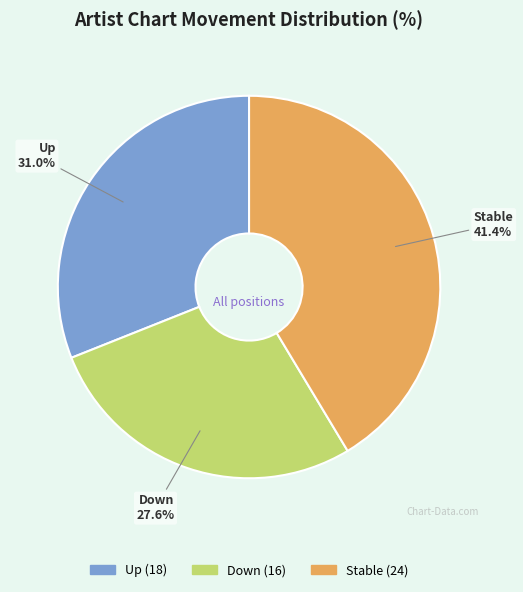

Combined, do Up and Down account for over 50%?

Yes